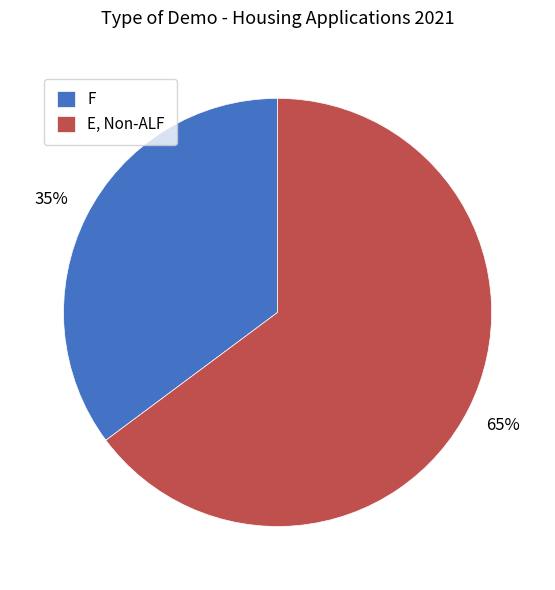

Rank the categories by value from lowest to highest.

F, E, Non-ALF